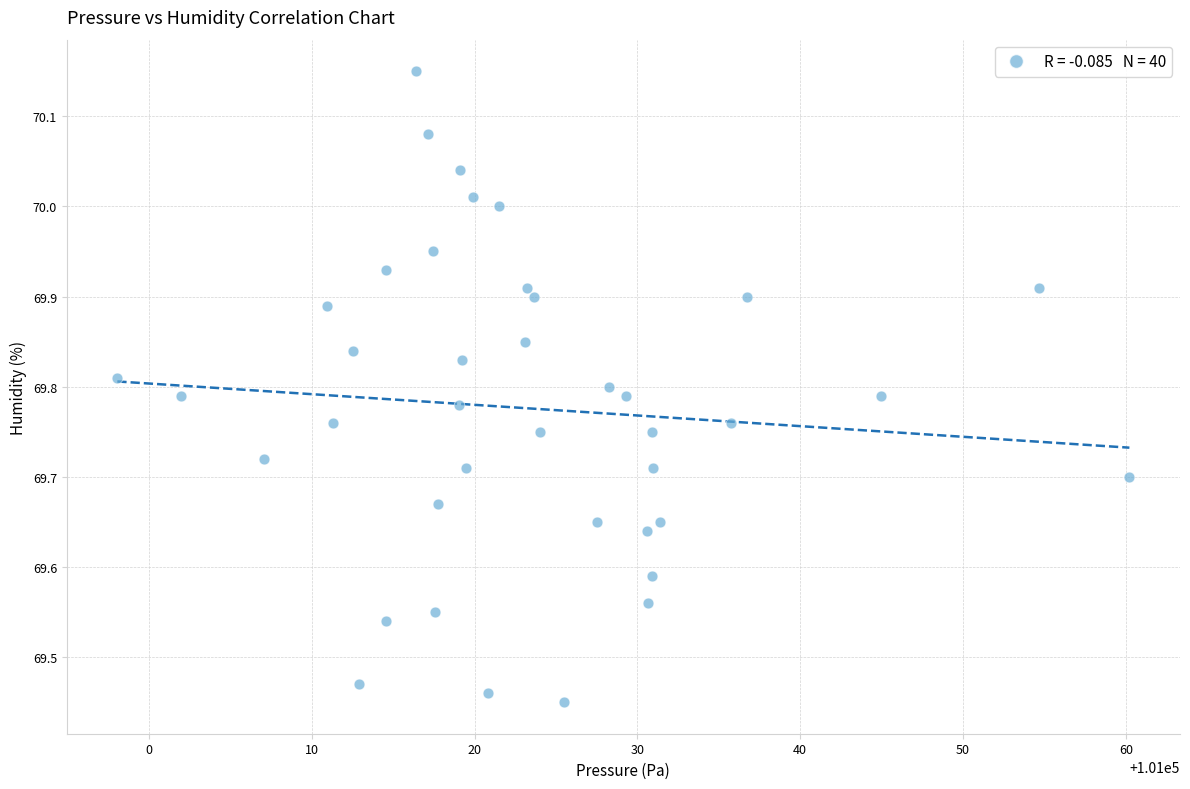

What is the range of X values (max minus min)?

62.2